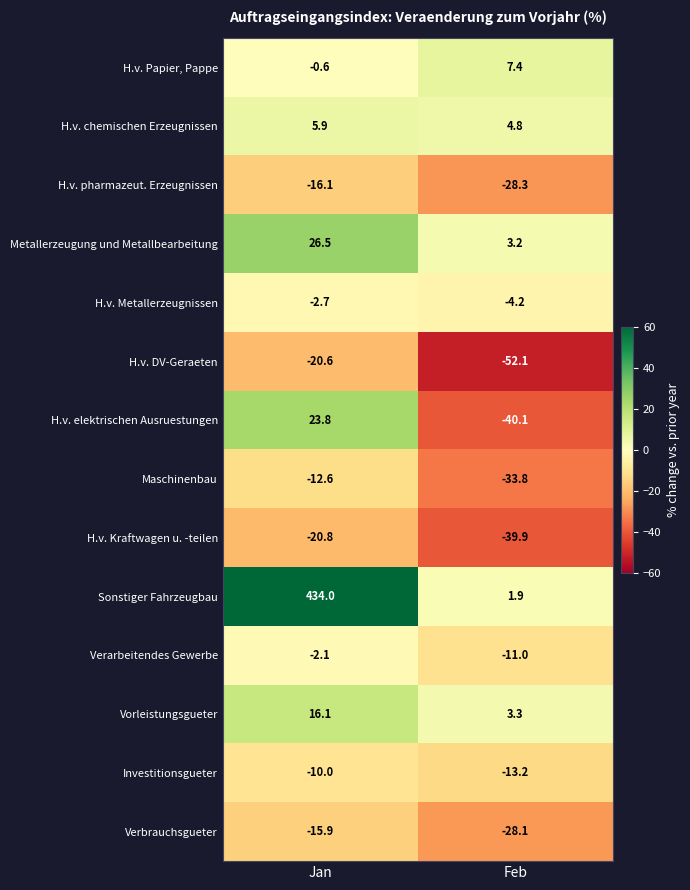

The value of Verarbeitendes Gewerbe at Feb is -11.0. True or false?

True